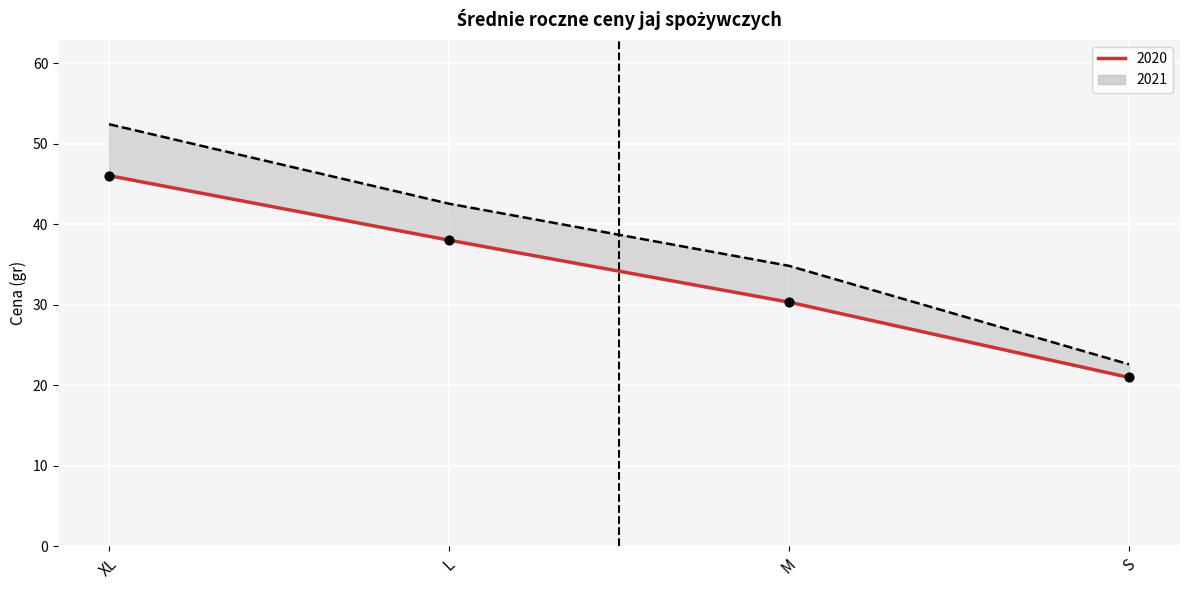

Which series contains the lowest Y value?

2020